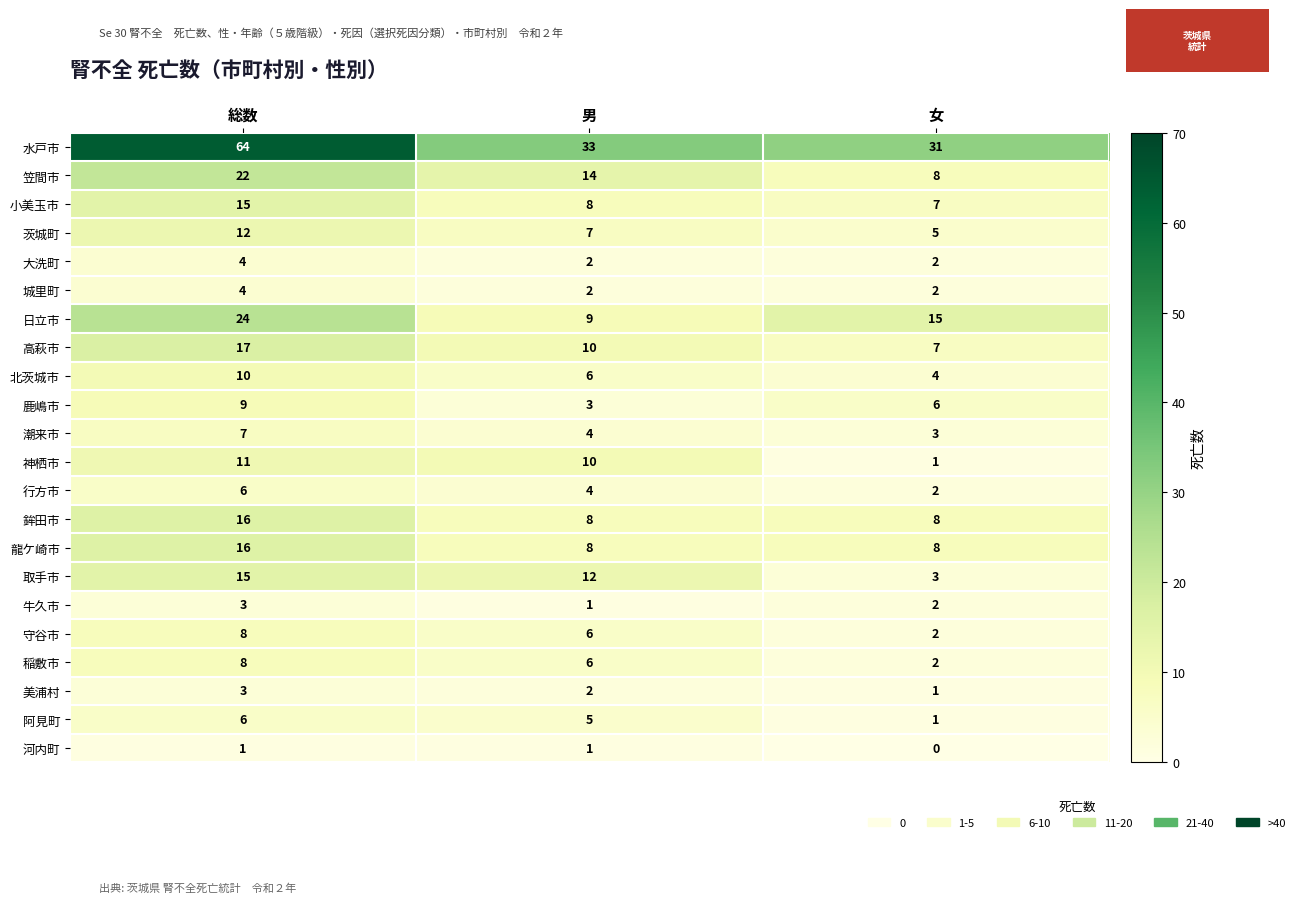

What is the greatest value displayed?

64